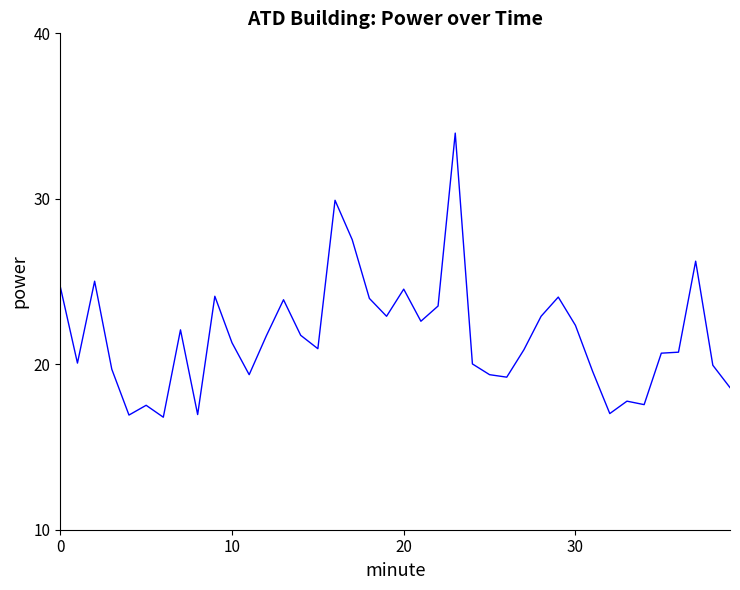

What is the maximum value shown in the chart?

34.0